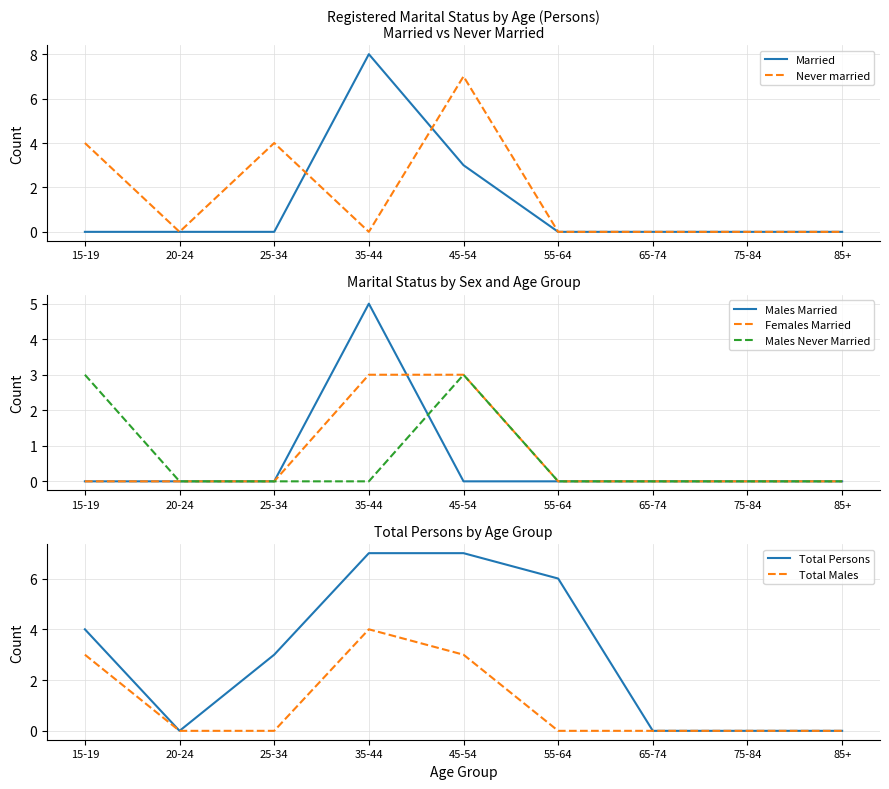

Which label corresponds to the smallest value in the chart?

15-19